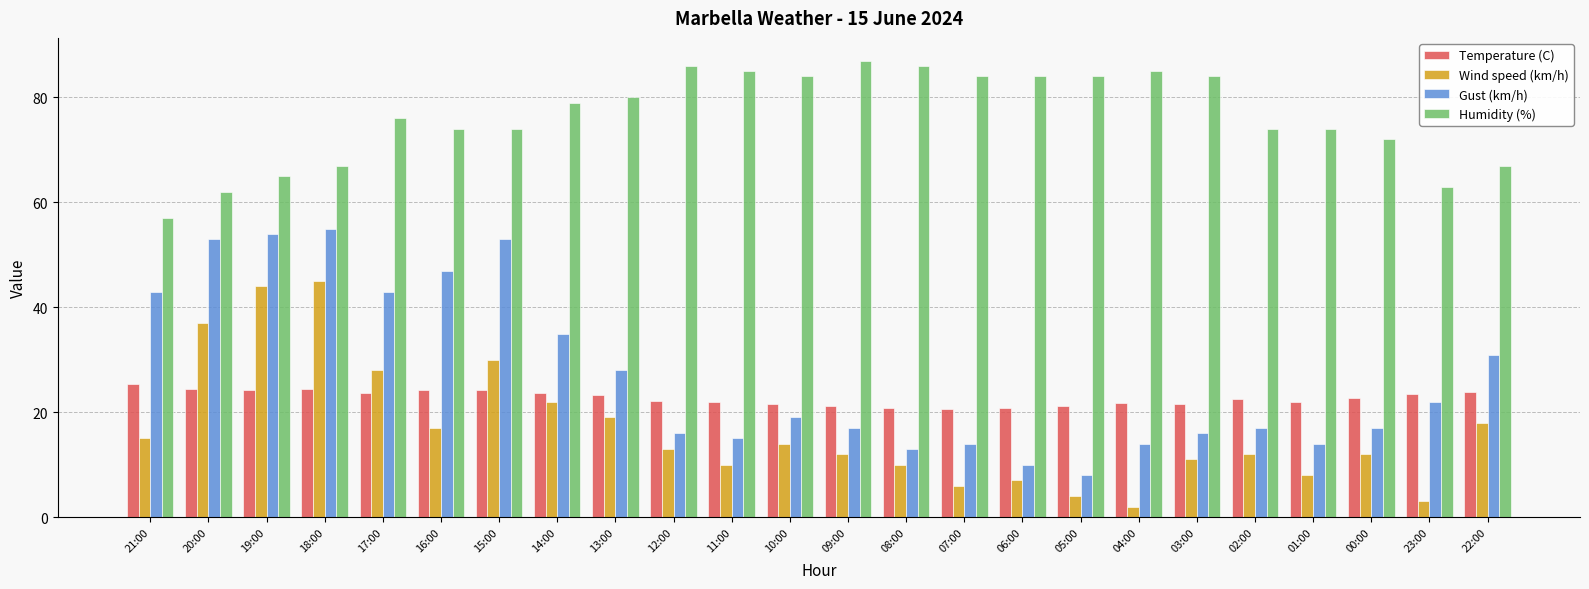

At how many categories does at least one series exceed 30?

24